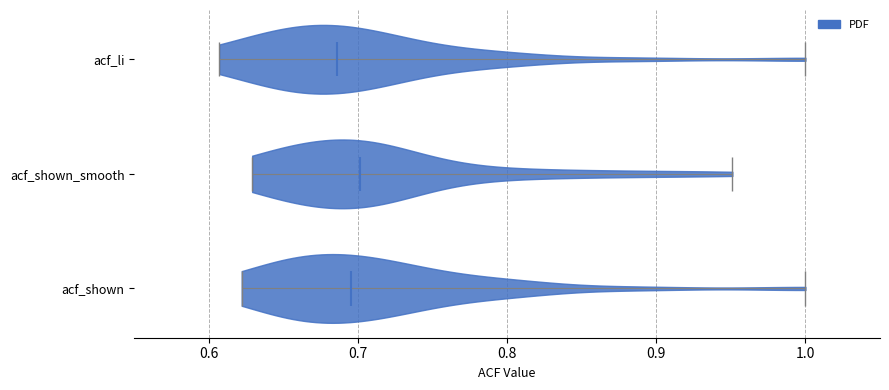

Reading bottom to top, read every violin against the x-axis: where its median line is, and the lowest and highest points it reaches. The values are not printed on the chart, so give them approximately, as read against the axis.

acf_shown: median line 0.70, lowest point 0.62, highest point 1.00
acf_shown_smooth: median line 0.70, lowest point 0.63, highest point 0.95
acf_li: median line 0.69, lowest point 0.61, highest point 1.00